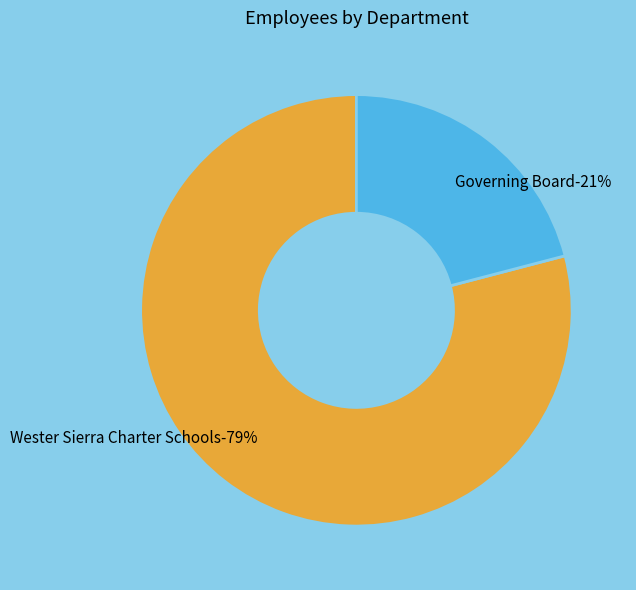

Which category has the biggest portion of the pie?

Wester Sierra Charter Schools